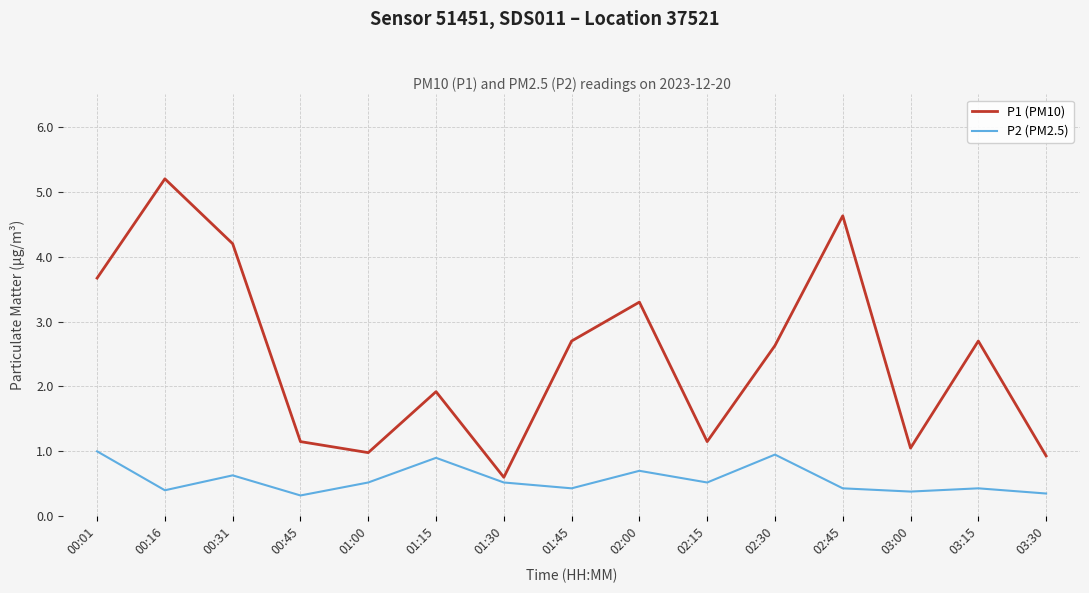

What is the total value across all series at 01:45?

3.1